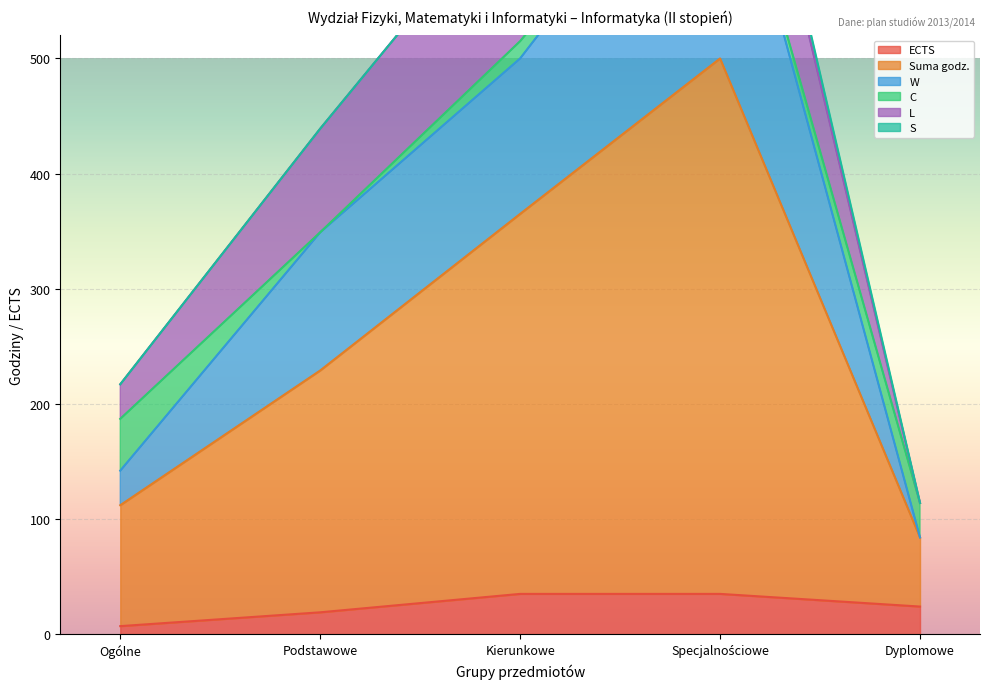

The ECTS series shows 35 at Kierunkowe. True or false?

True